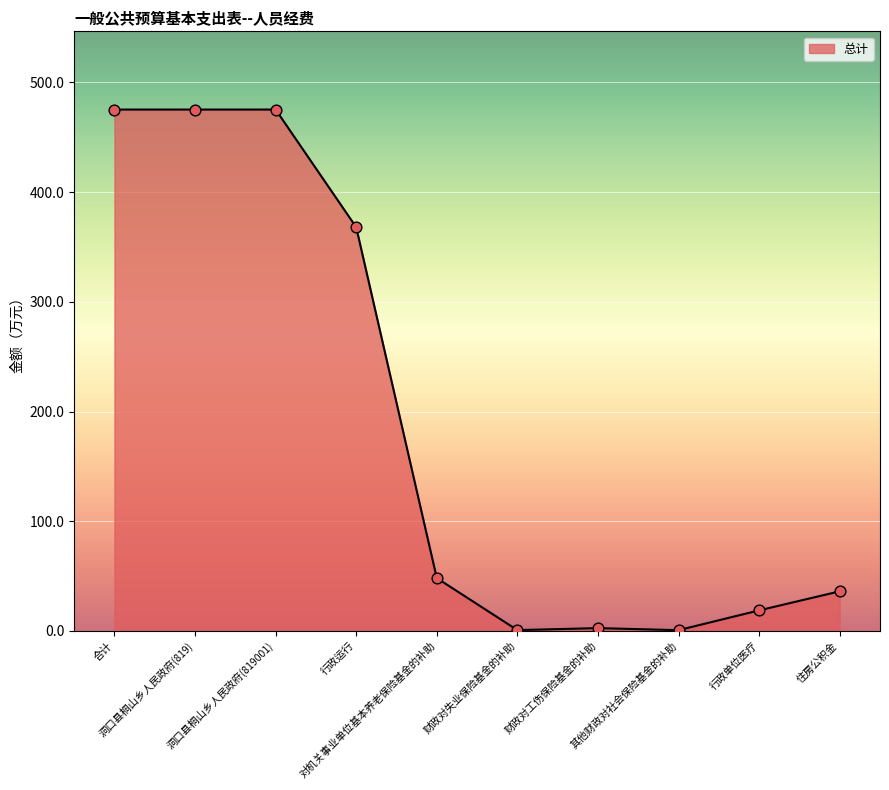

Between 行政单位医疗 and 住房公积金, which is larger?

住房公积金